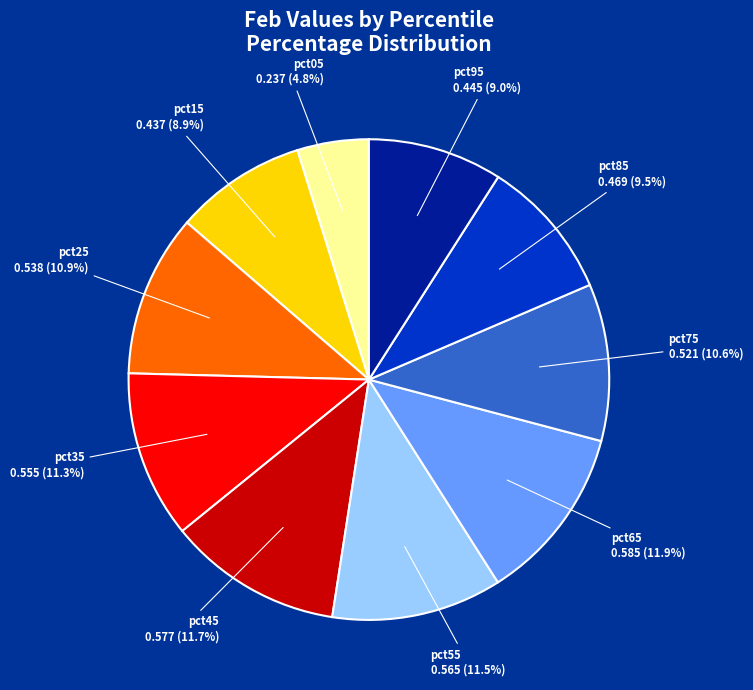

Is there any slice that represents more than half of the pie?

No